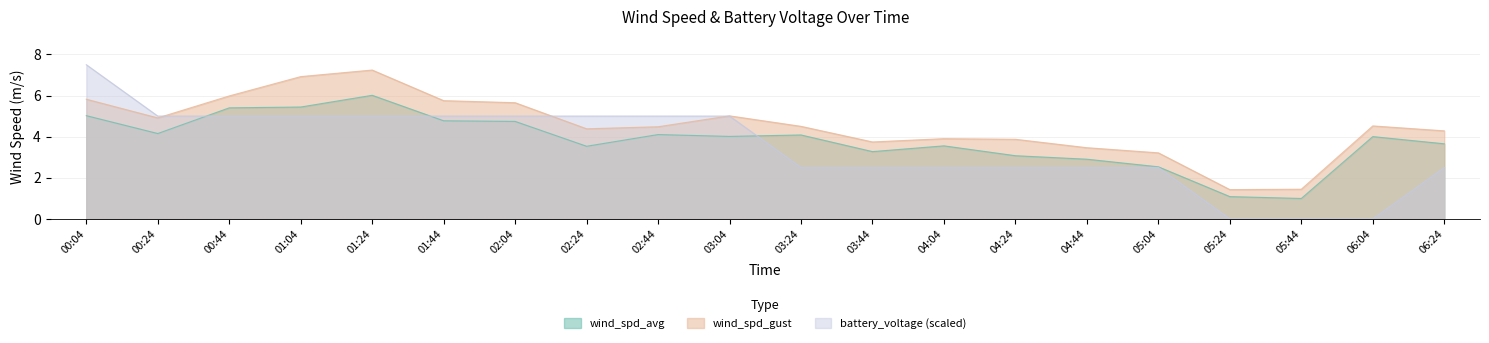

True or false: battery_voltage has more than 0 interior local peaks.

False